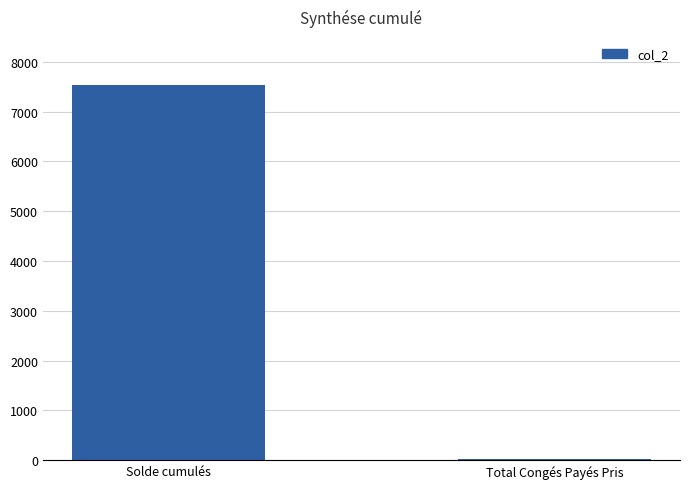

Which category has the highest value across all series?

Solde cumulés